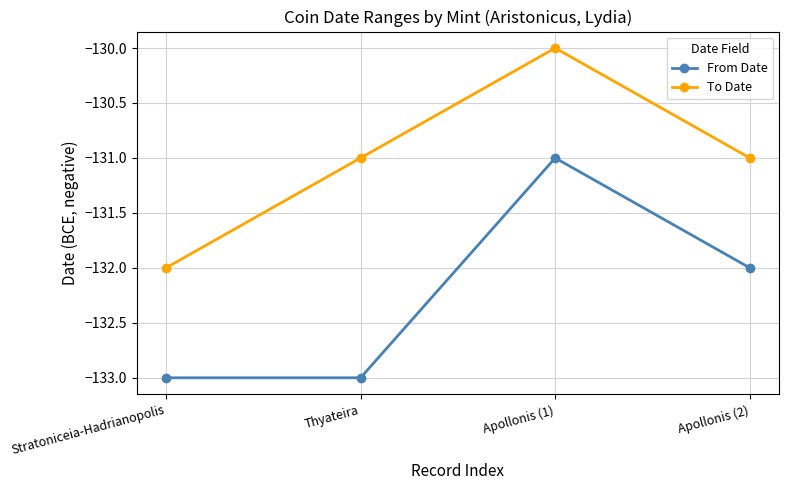

What is the maximum value shown in the chart?

-130